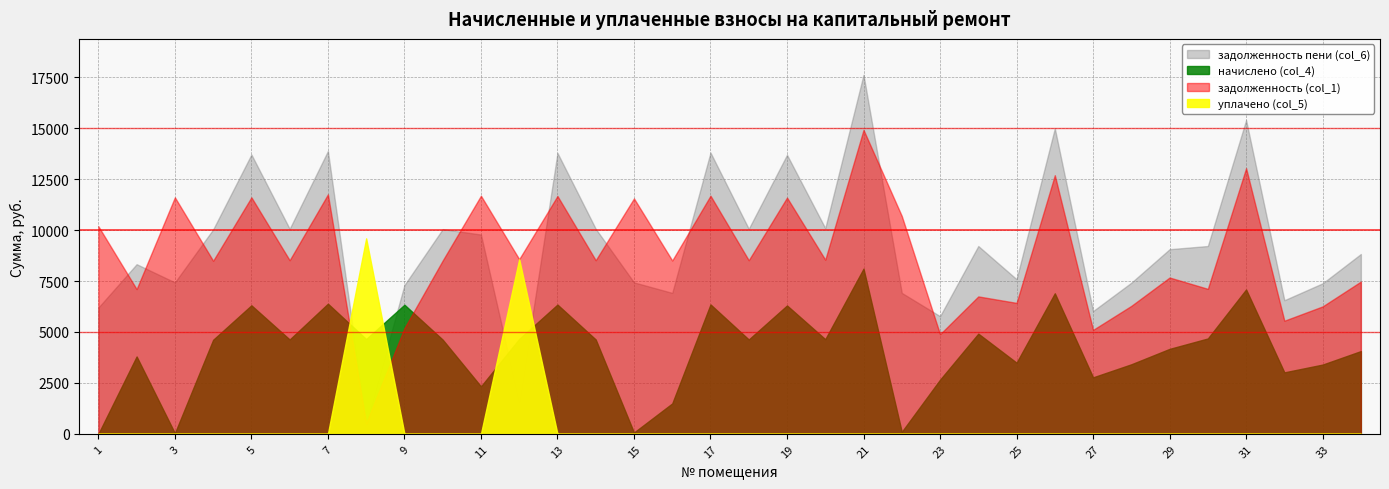

What is the average value of the начислено (col_4) series?

4155.3